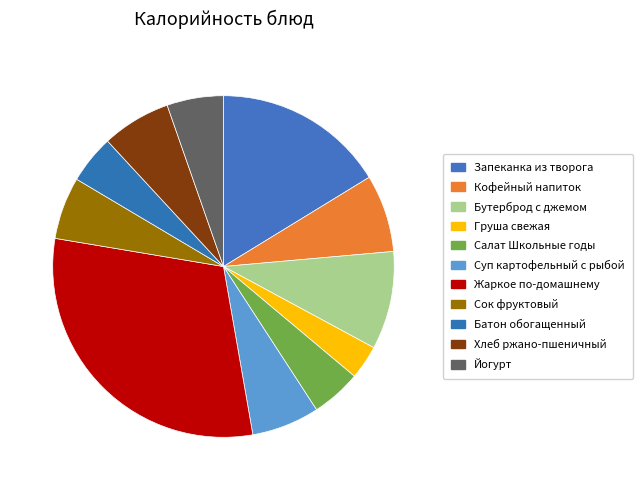

What percentage is NOT represented by Хлеб ржано-пшеничный?

93.5%